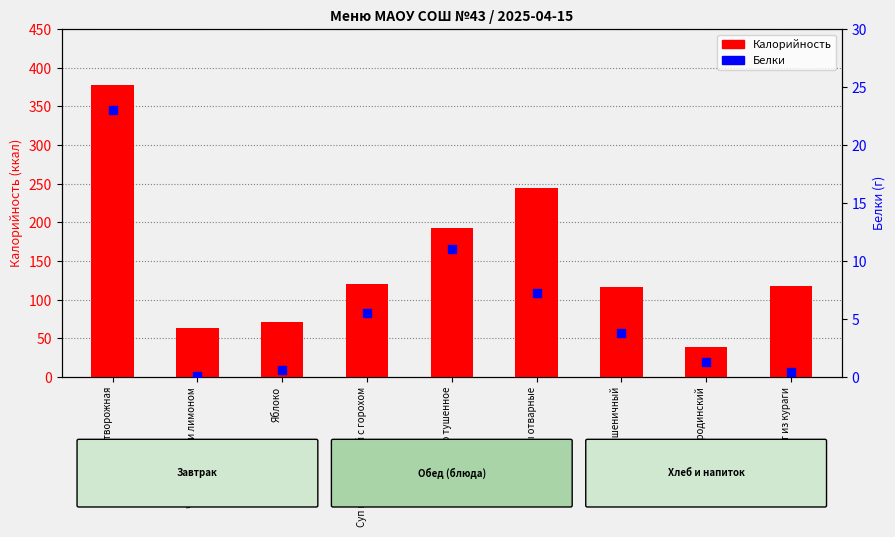

At which category is the sum across all series the highest?

Запеканка творожная